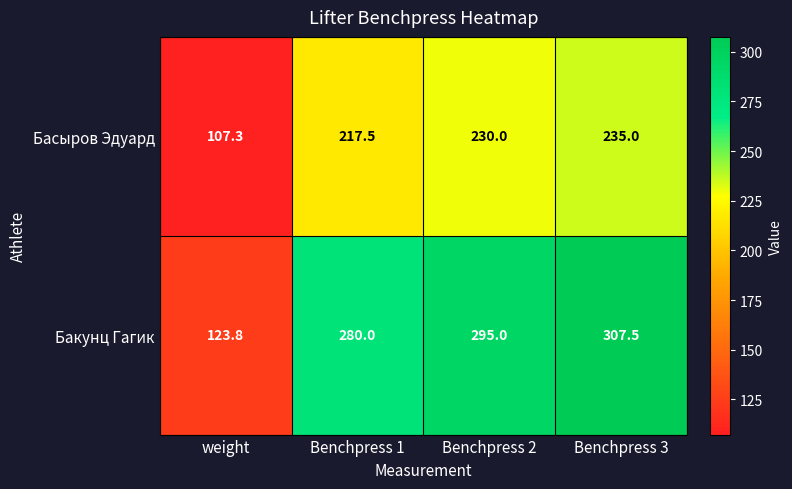

What is the spread (max minus min) of values at Benchpress 2?

65.0